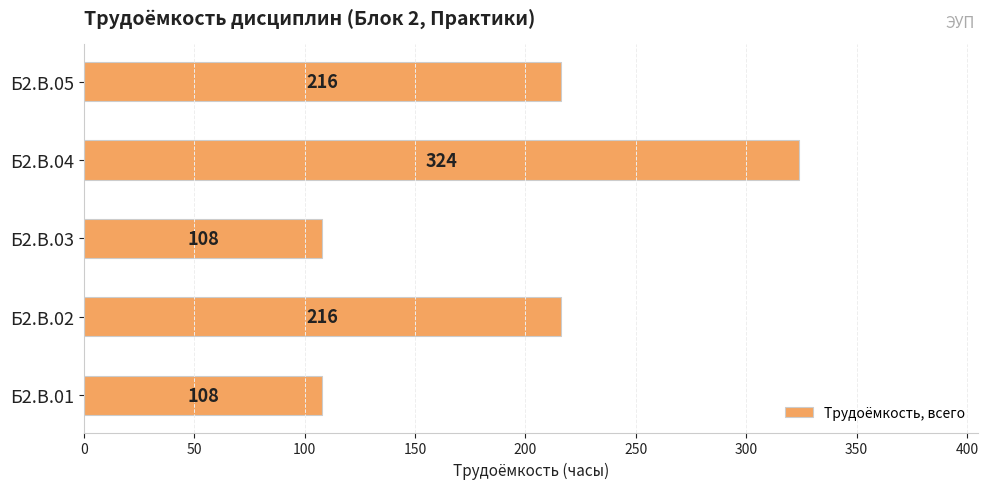

True or false: the data shows 381 at Б2.В.05.

False